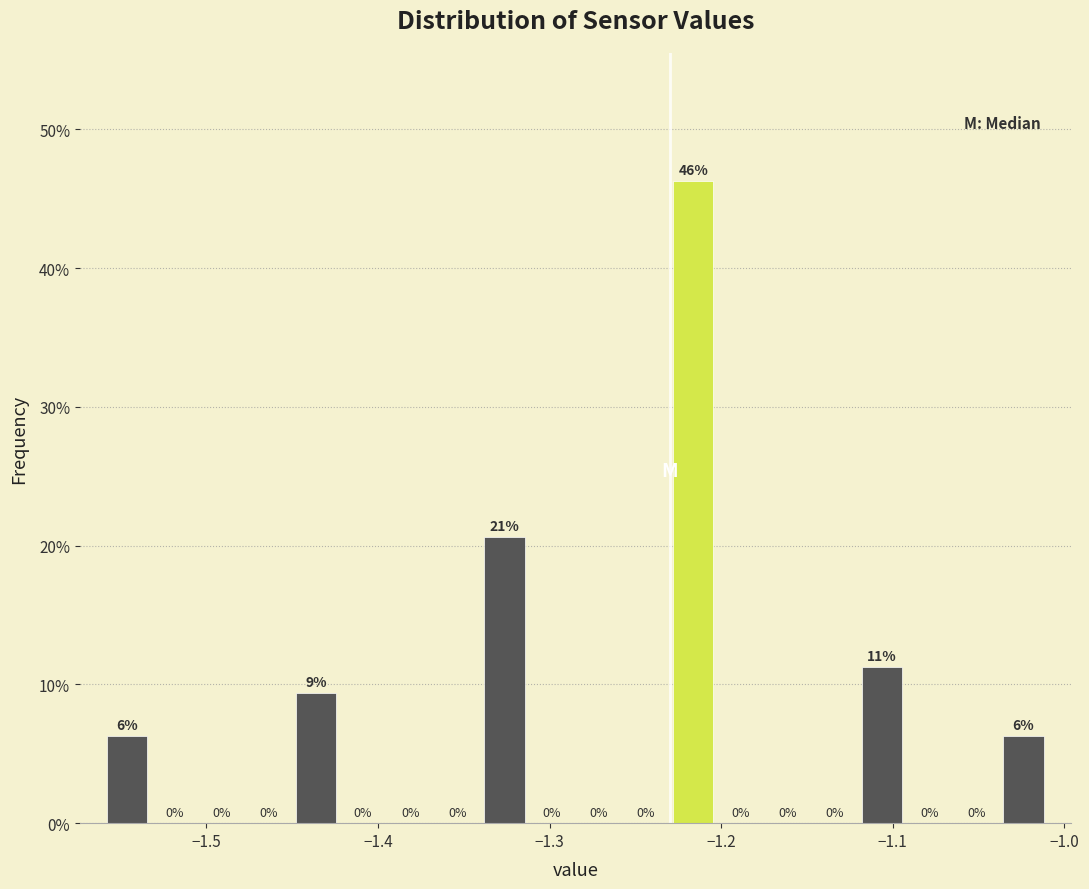

Around what value on the x-axis is the tallest bar? Give the approximate position of its centre, as read against the axis.

-1.22